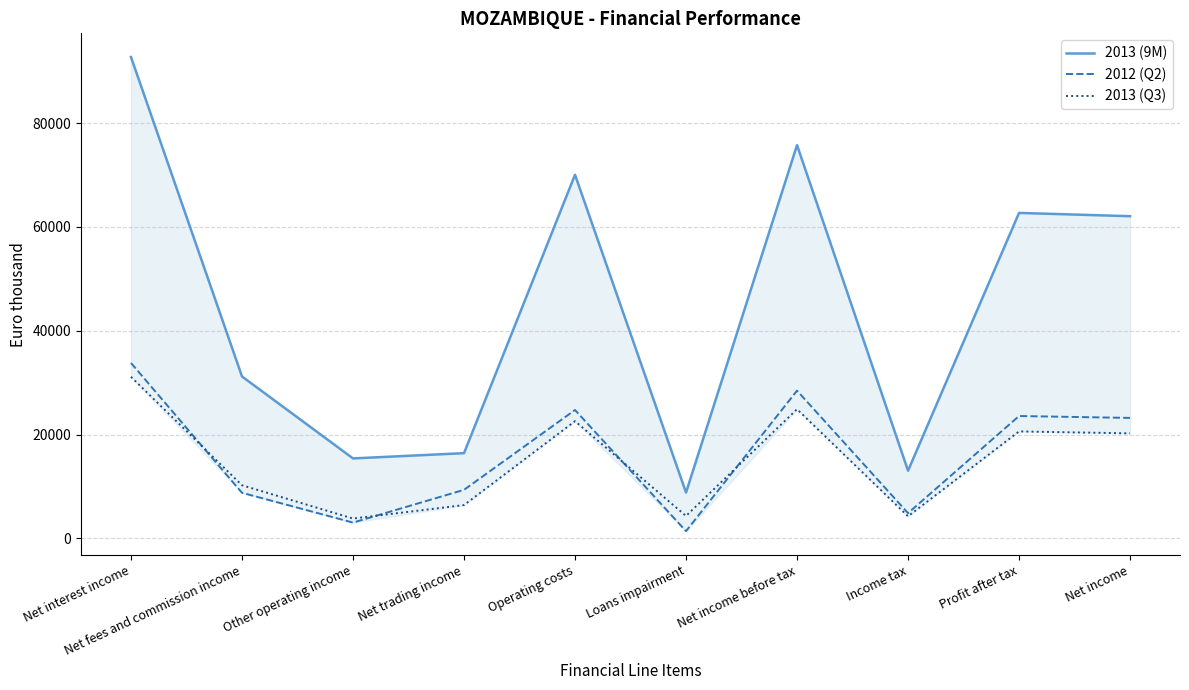

Which series ends up on top after the final intersection of 2013 (Q3) and 2012 (Q2)?

2012 (Q2)